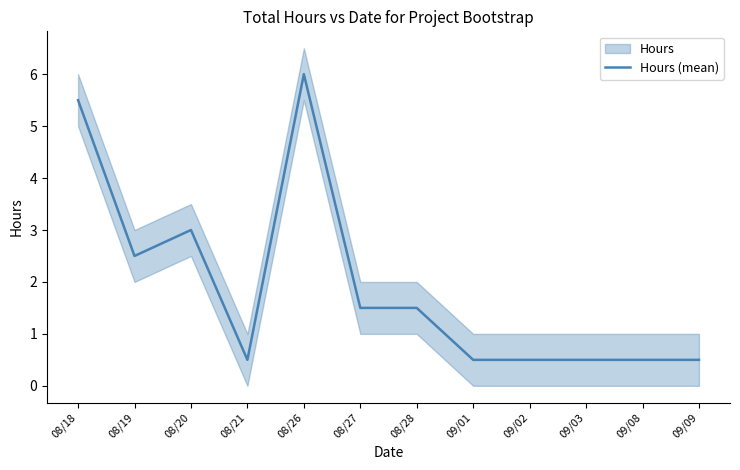

Read the value at 08/21.

0.5